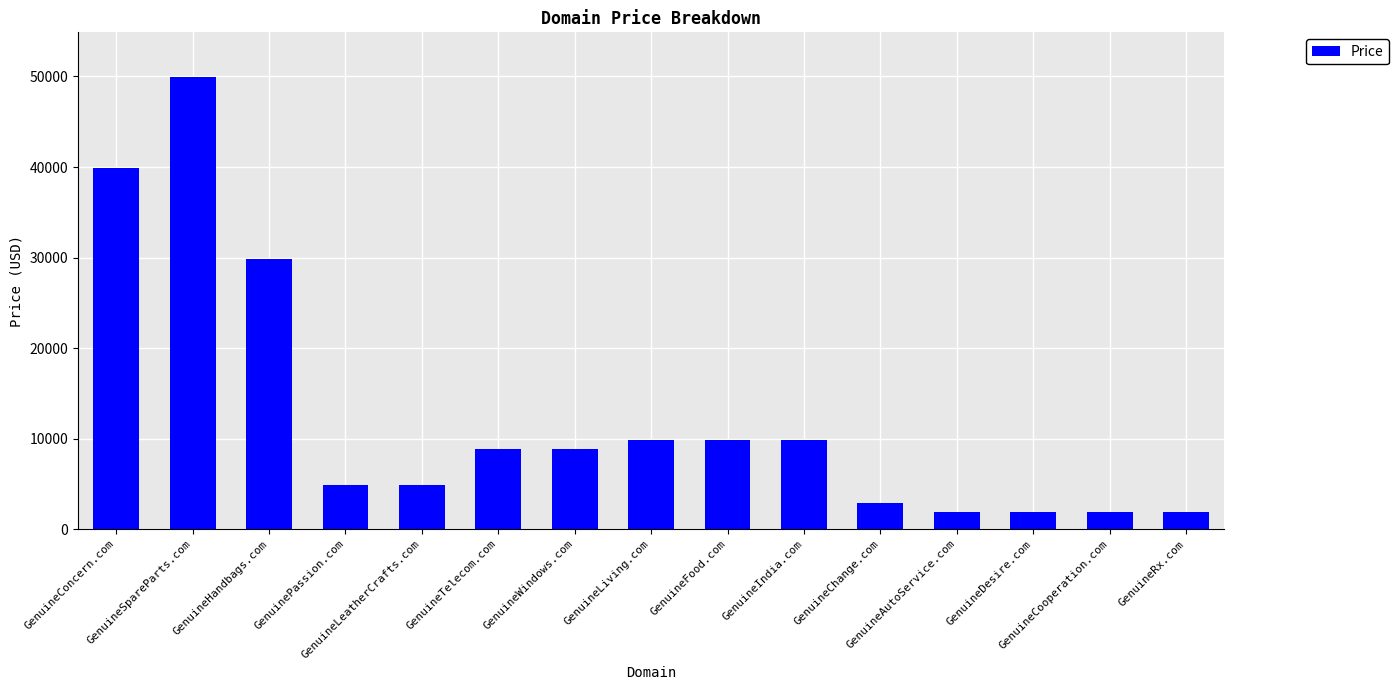

What is the sum of the values at GenuineSpareParts.com and GenuineWindows.com?

58776